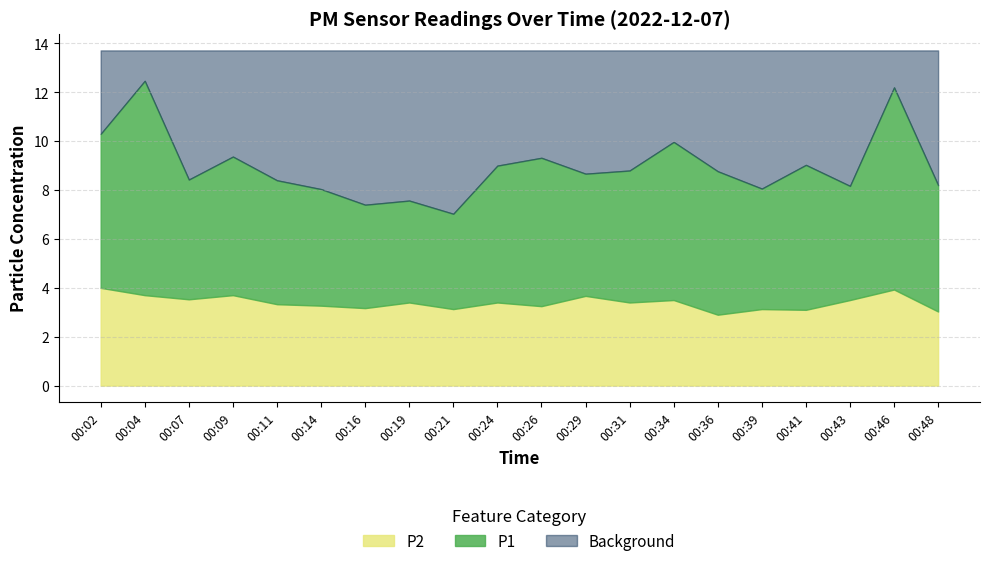

True or false: P2 has a value of 3.3 at 00:11.

True